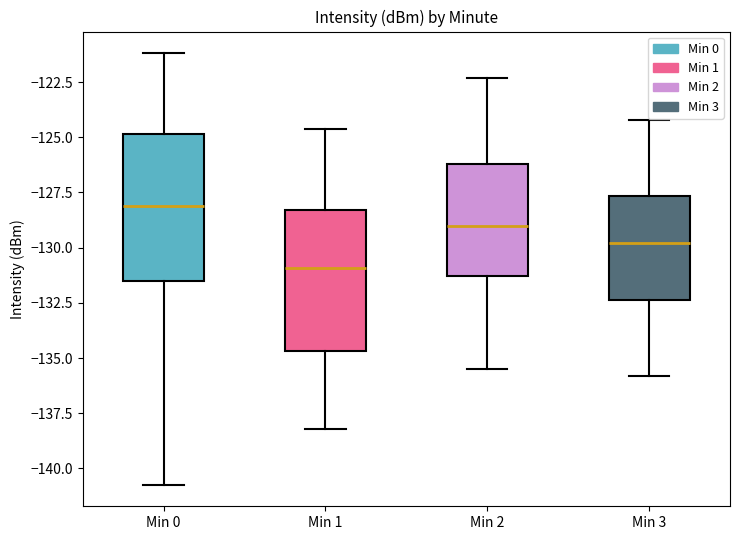

Where is the upper edge of the box for Min 1 on the y-axis? The values are not printed on the chart, so give them approximately, as read against the axis.

-128.5